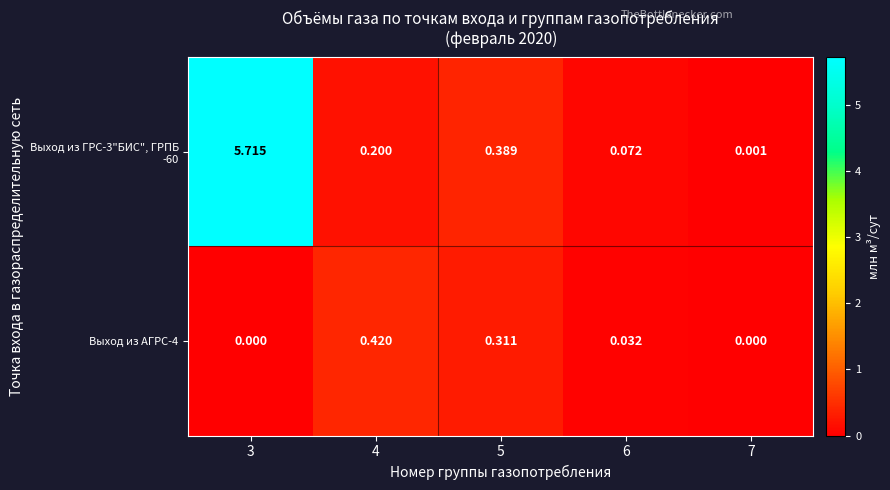

Which category has the lowest value across all series?

3